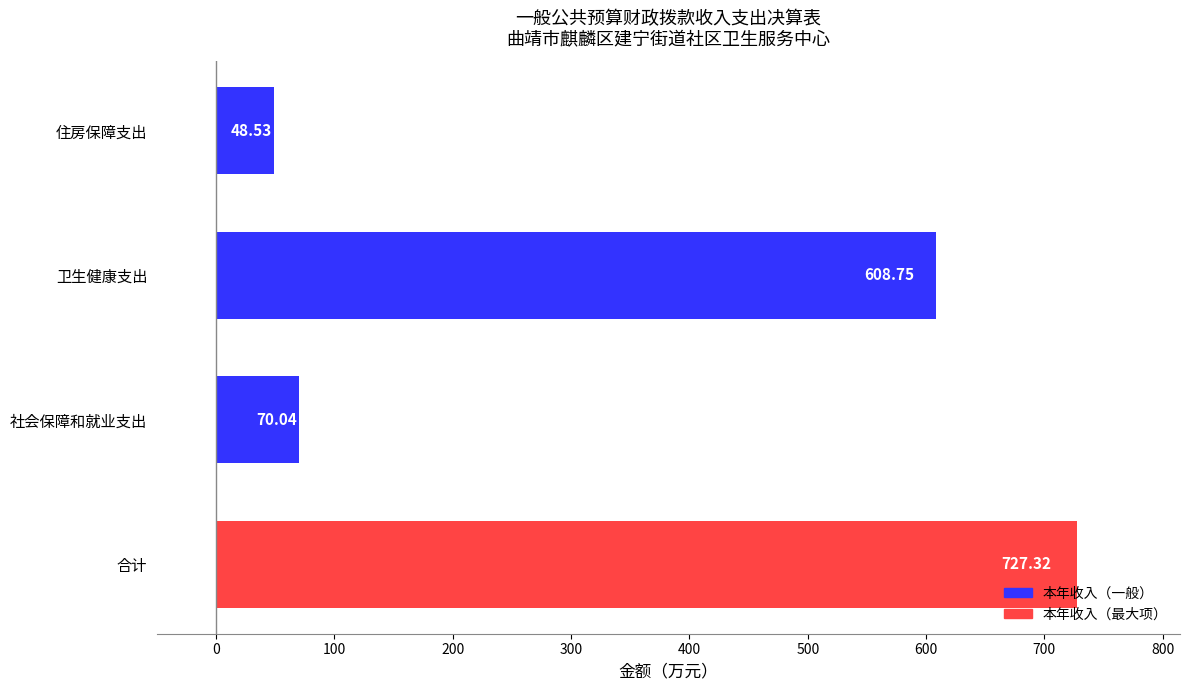

List the labels in order of value, smallest first.

住房保障支出, 社会保障和就业支出, 卫生健康支出, 合计